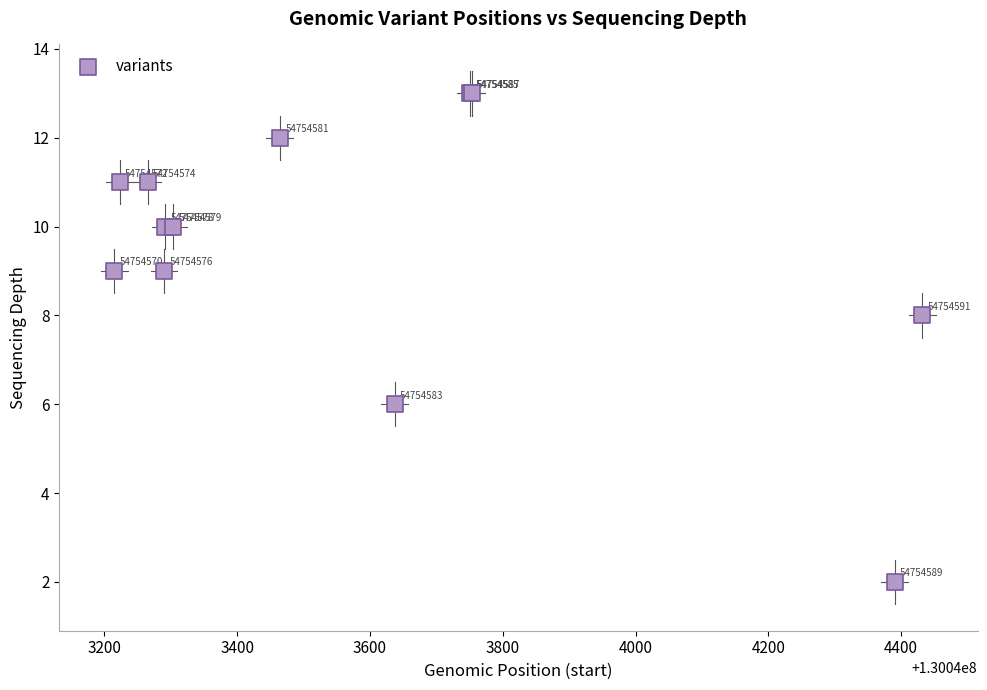

What Y value in the scatter plot is closest to 7?

6